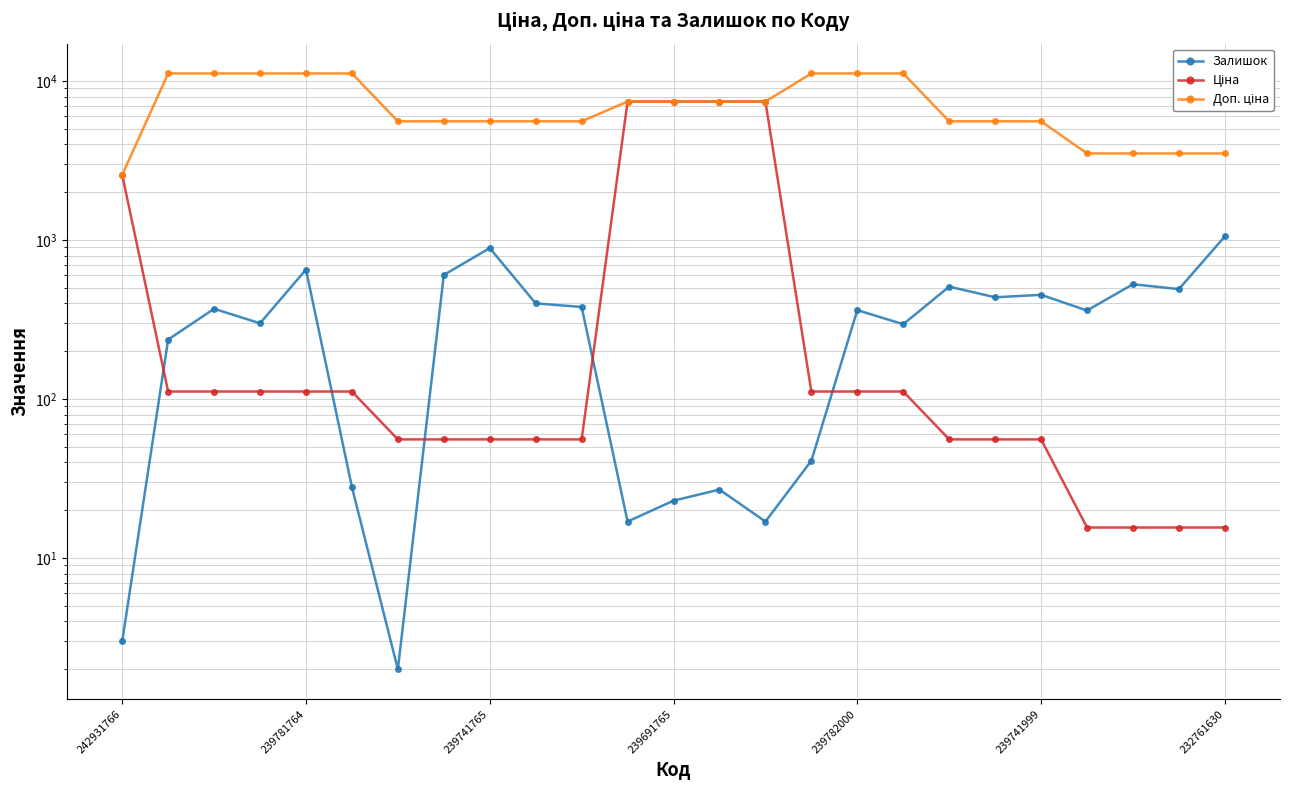

Where is Доп. ціна nearest to the value 6870?

11